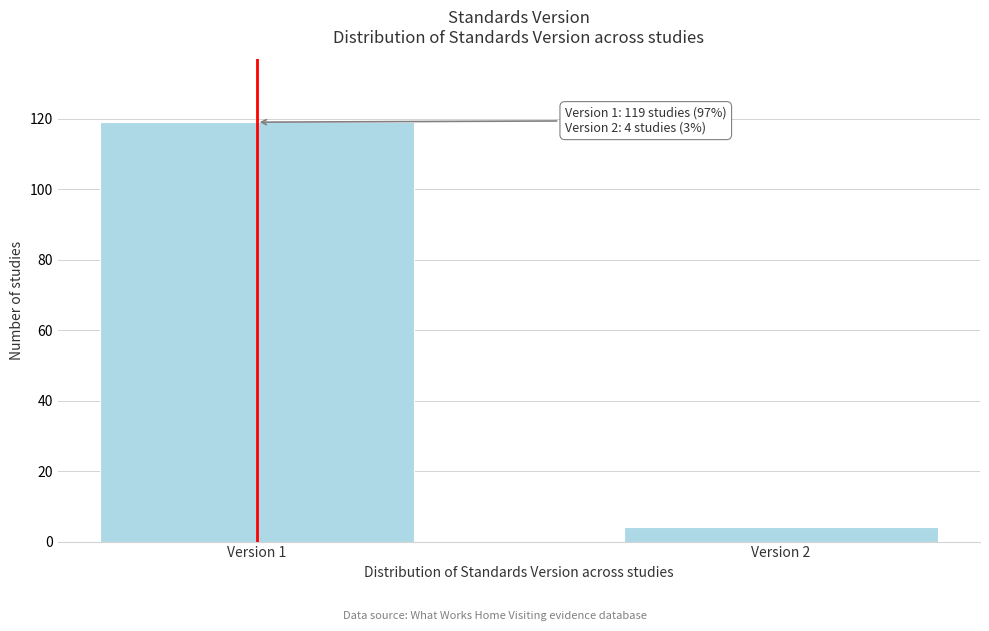

Reading left to right, transcribe all the data shown in this chart.

119	4